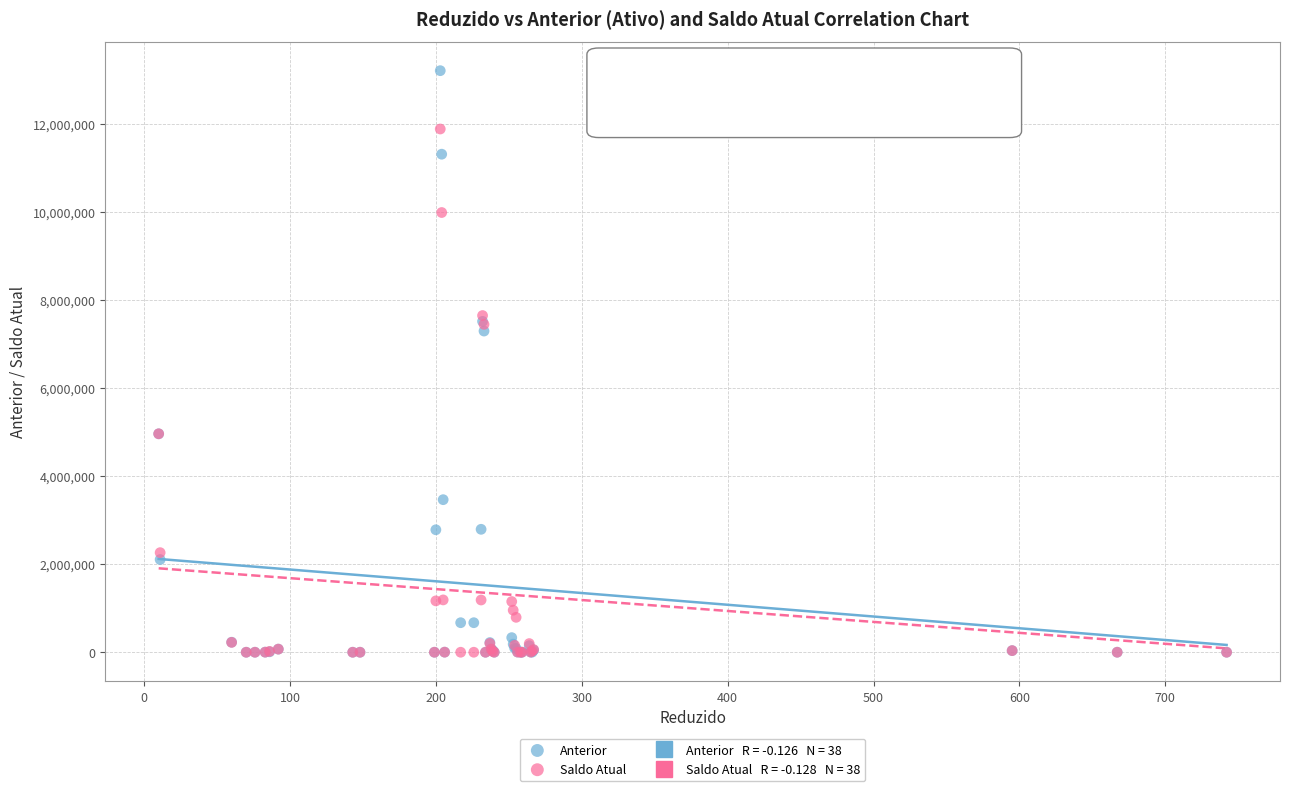

Across all series, what Y value is closest to 6608181?

7299052.8